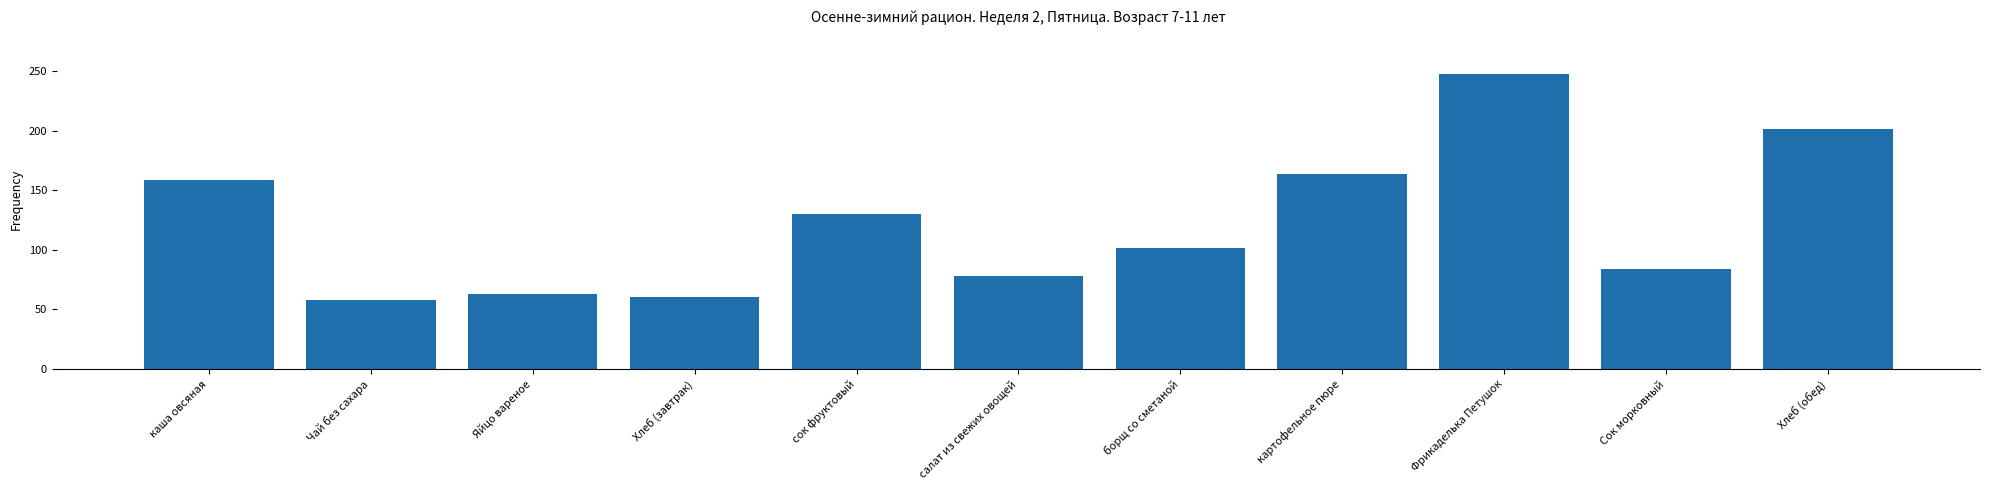

At which label is the value closest to 152?

каша овсяная